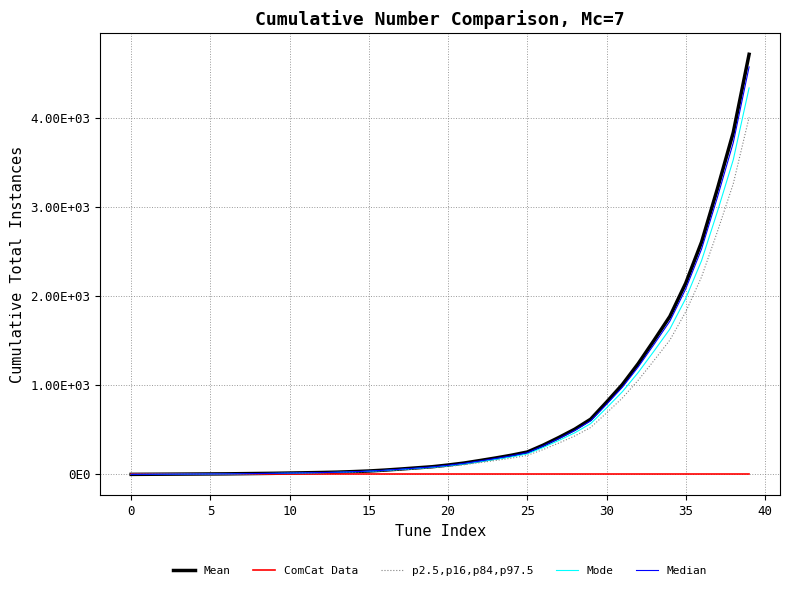

True or false: Mode and Median intersect in this chart.

False